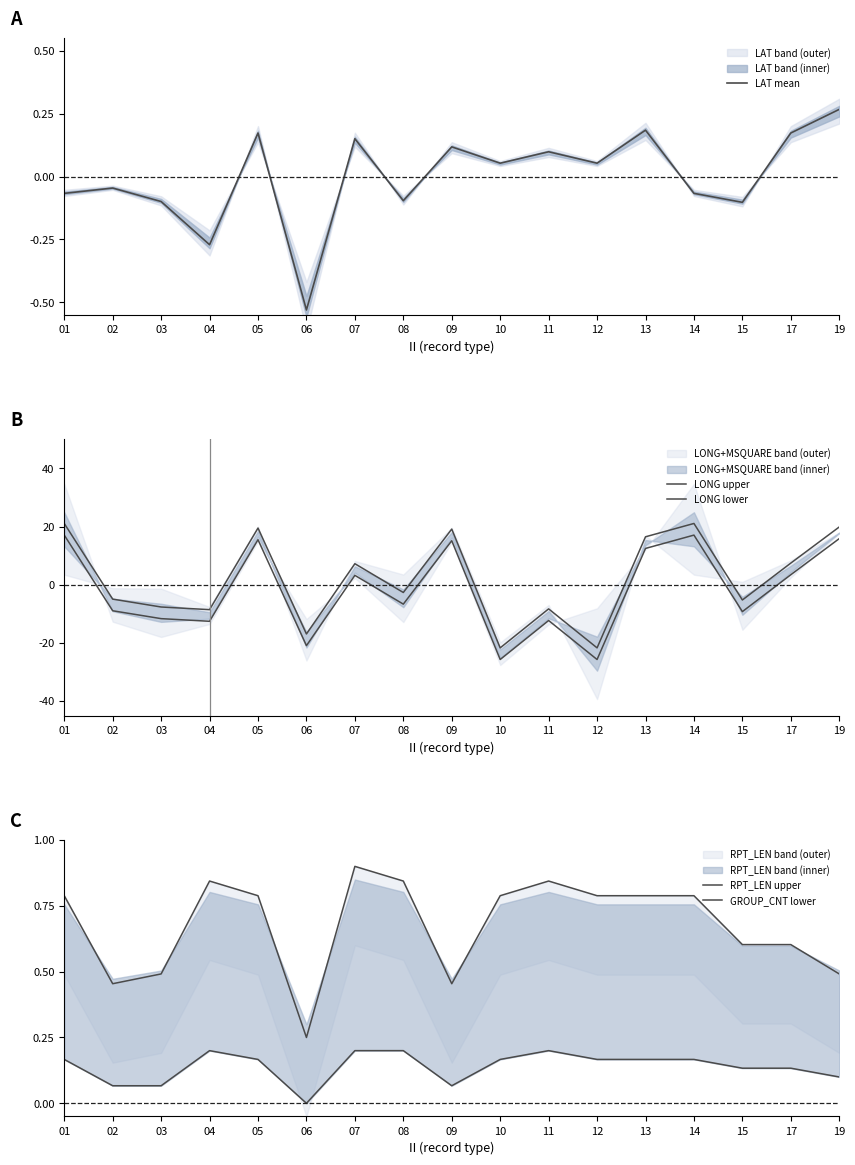

What is the minimum value for LONG upper?

-21.7